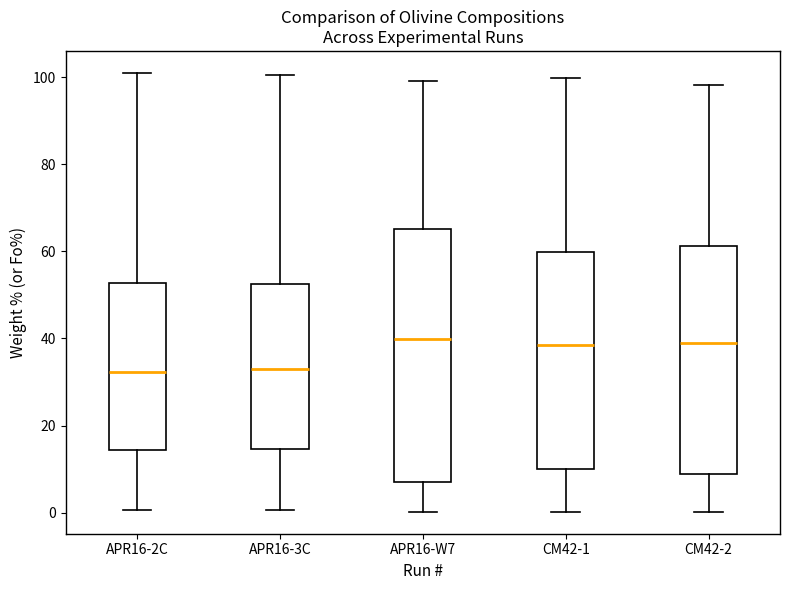

Which box is the tallest, from its lower edge to its upper edge?

APR16-W7